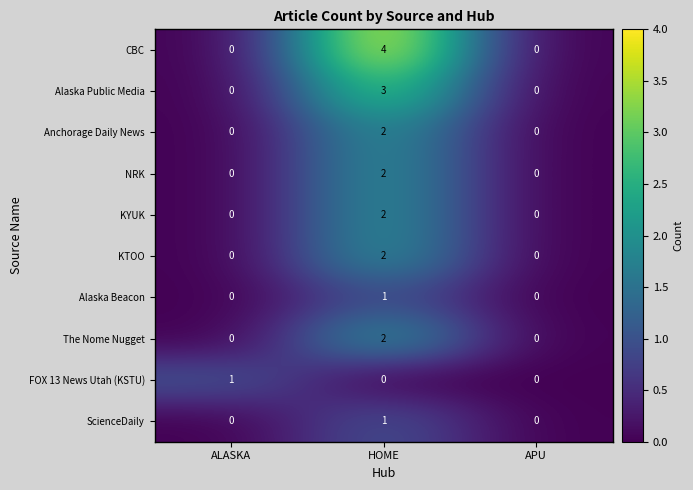

True or false: CBC has a value of 0 at ALASKA.

True